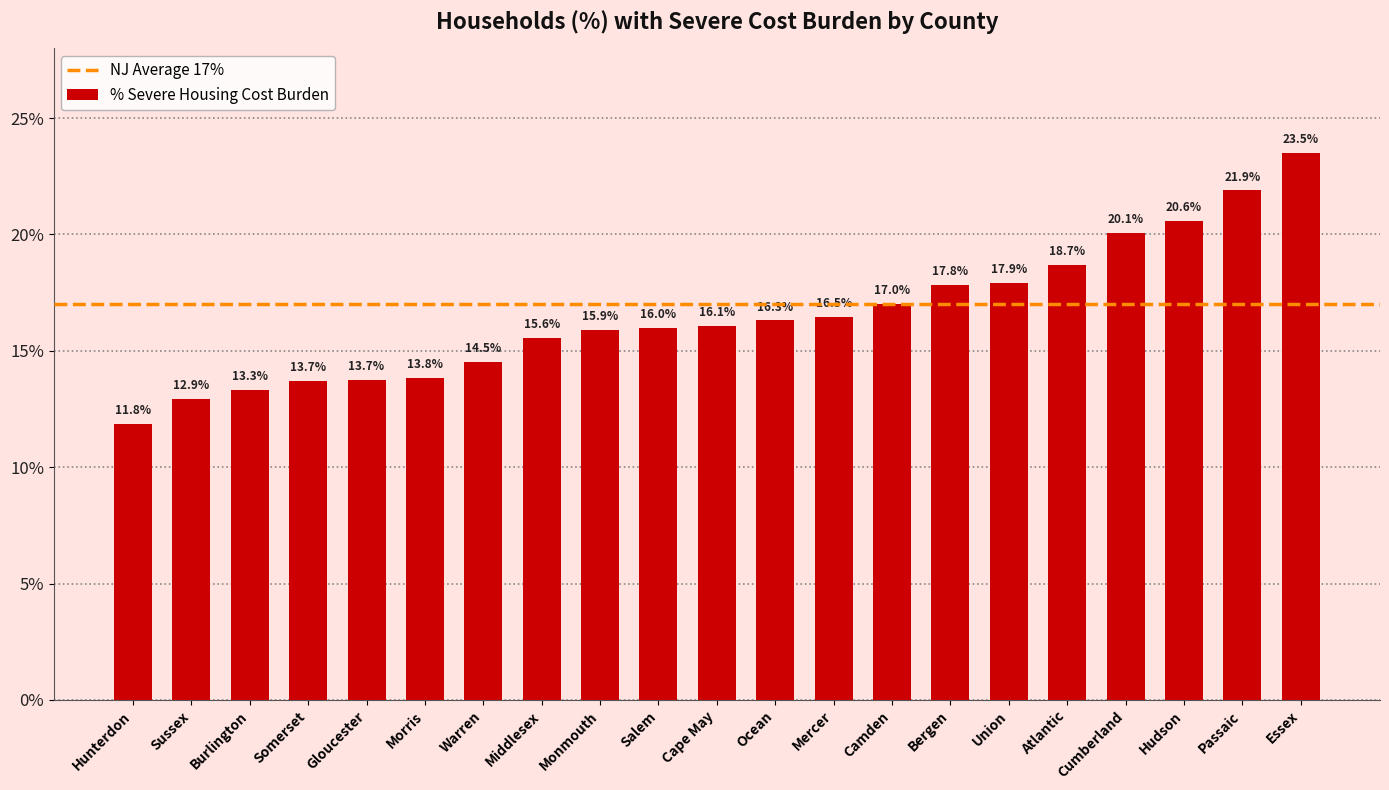

Which category has the highest value across all series?

Essex